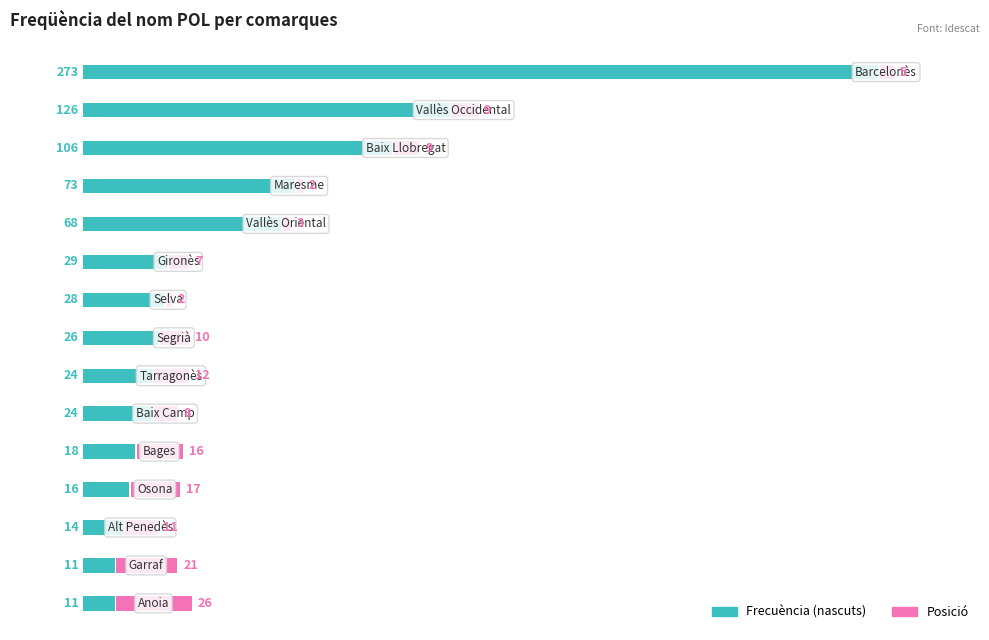

List the series in order of their overall mean, lowest first.

Posició, Frecuència